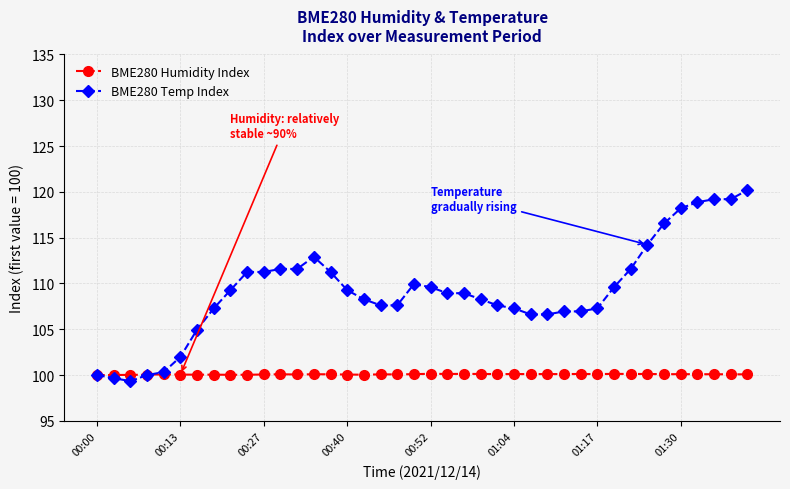

What is the lowest value of the BME280 Humidity Index series?

100.0